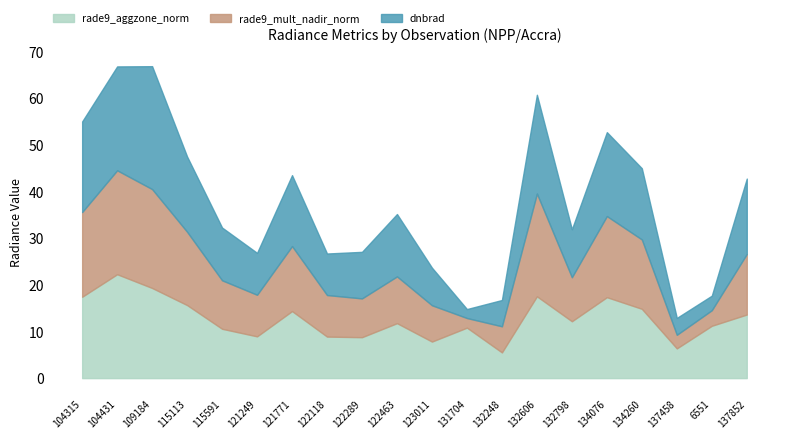

Which series changed the most between 134260 and 137458?

rade9_mult_nadir_norm